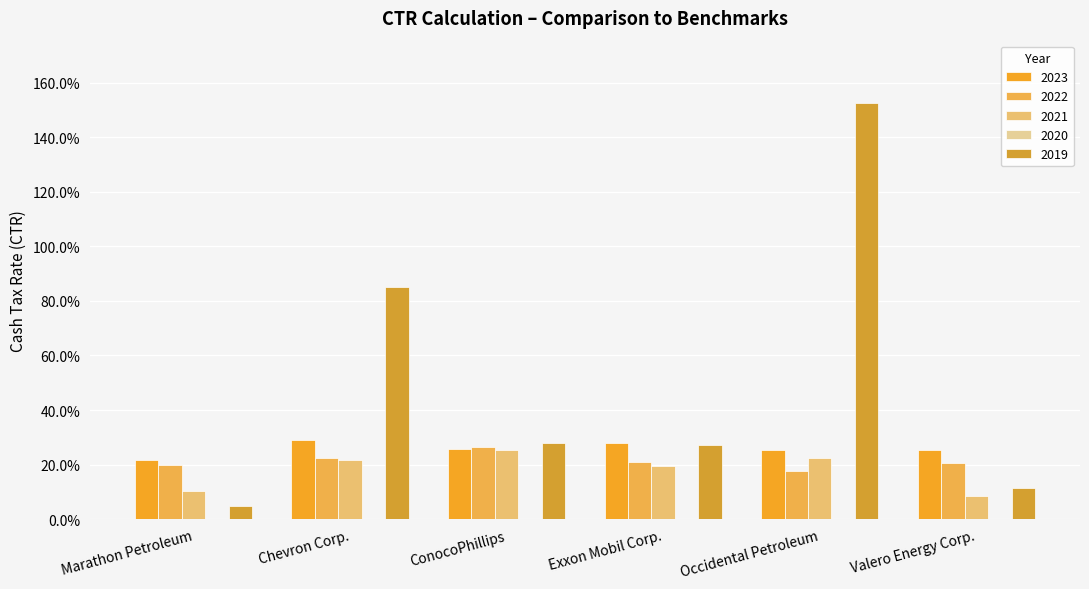

What is the difference between the 2019 values at Chevron Corp. and Marathon Petroleum?

0.8